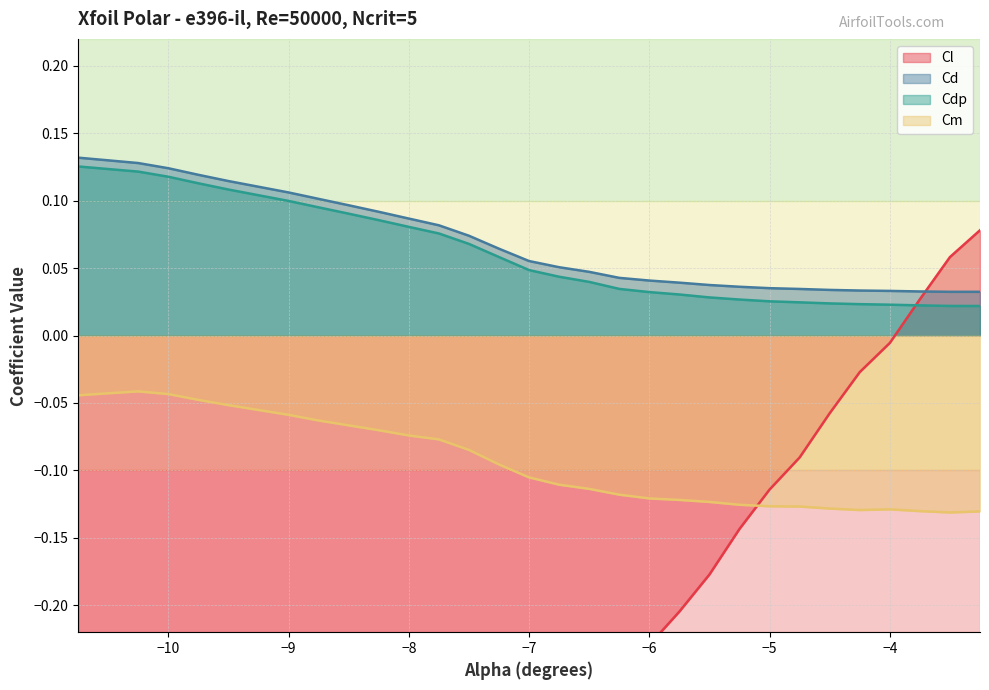

Rank the series by their maximum value, from highest to lowest.

Cd, Cdp, Cl, Cm